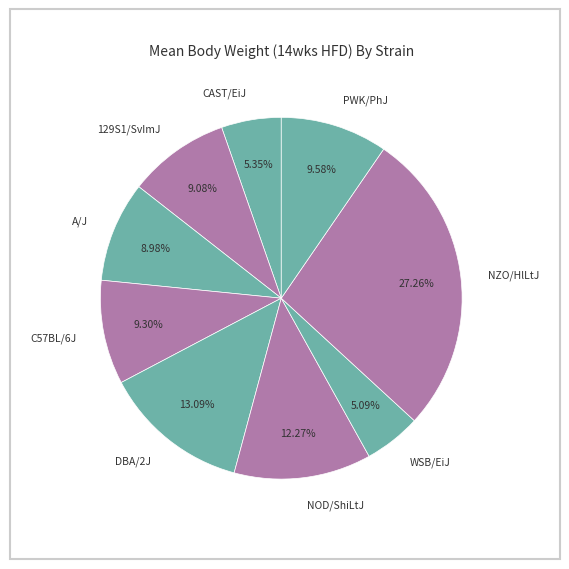

How many segments does this pie chart have?

9